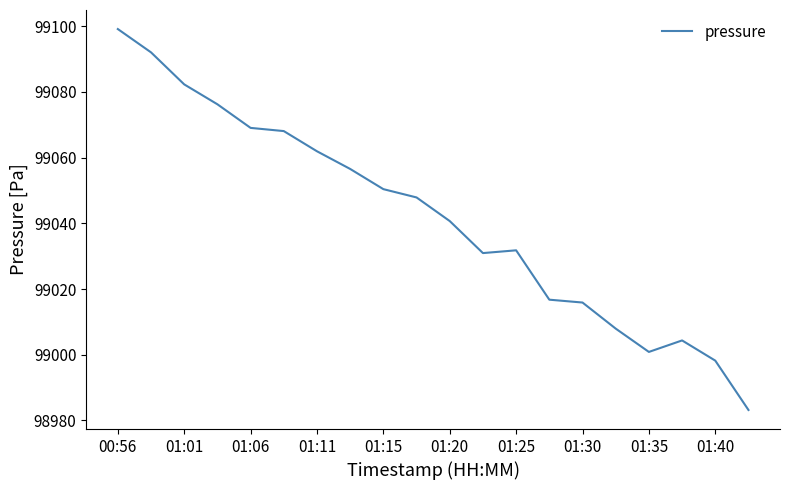

What is the difference between the second highest and minimum values?

108.9